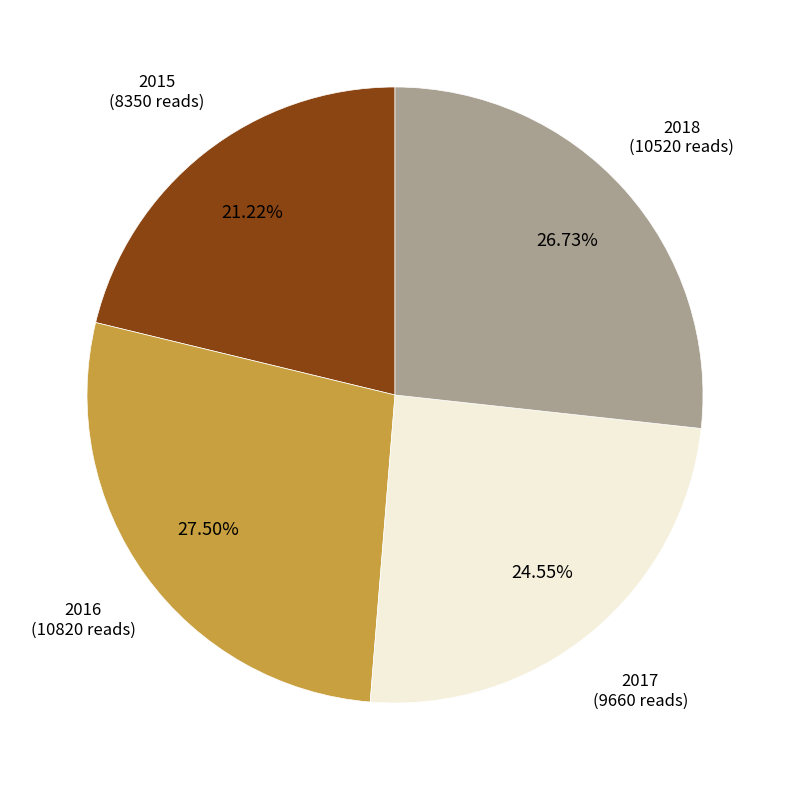

What portion of the pie excludes 2016?

72.5%